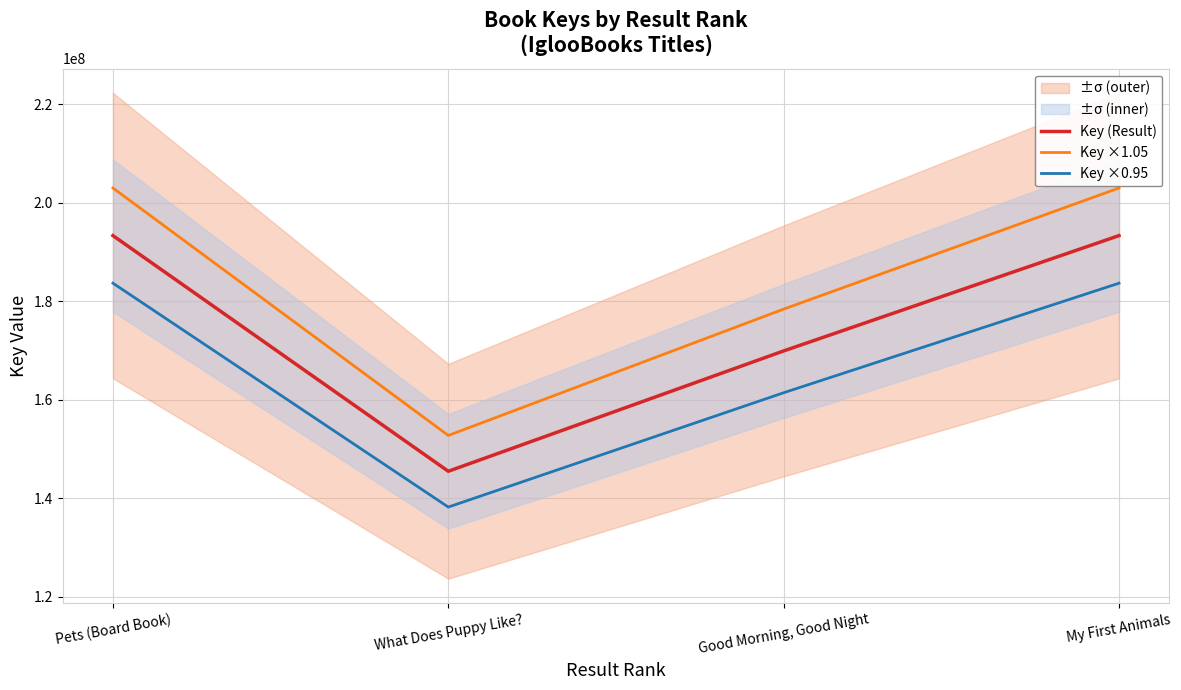

The Key (Result) series shows 340178168.8 at Pets (Board Book). True or false?

False